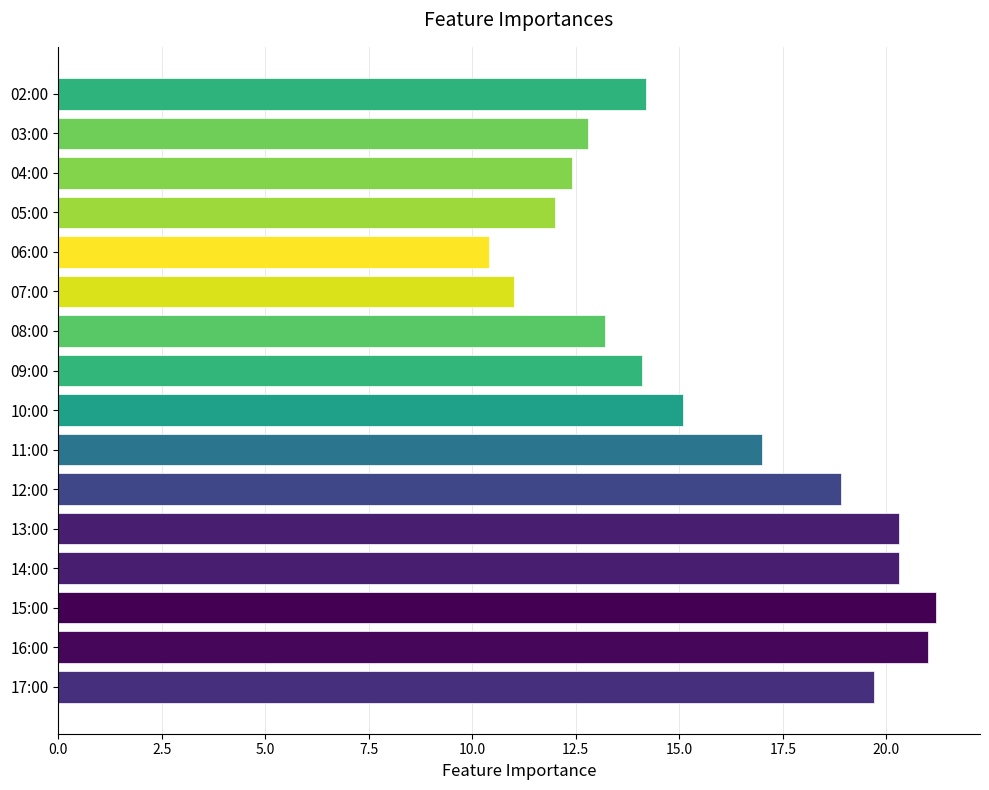

What value does the data have at 09:00?

14.1